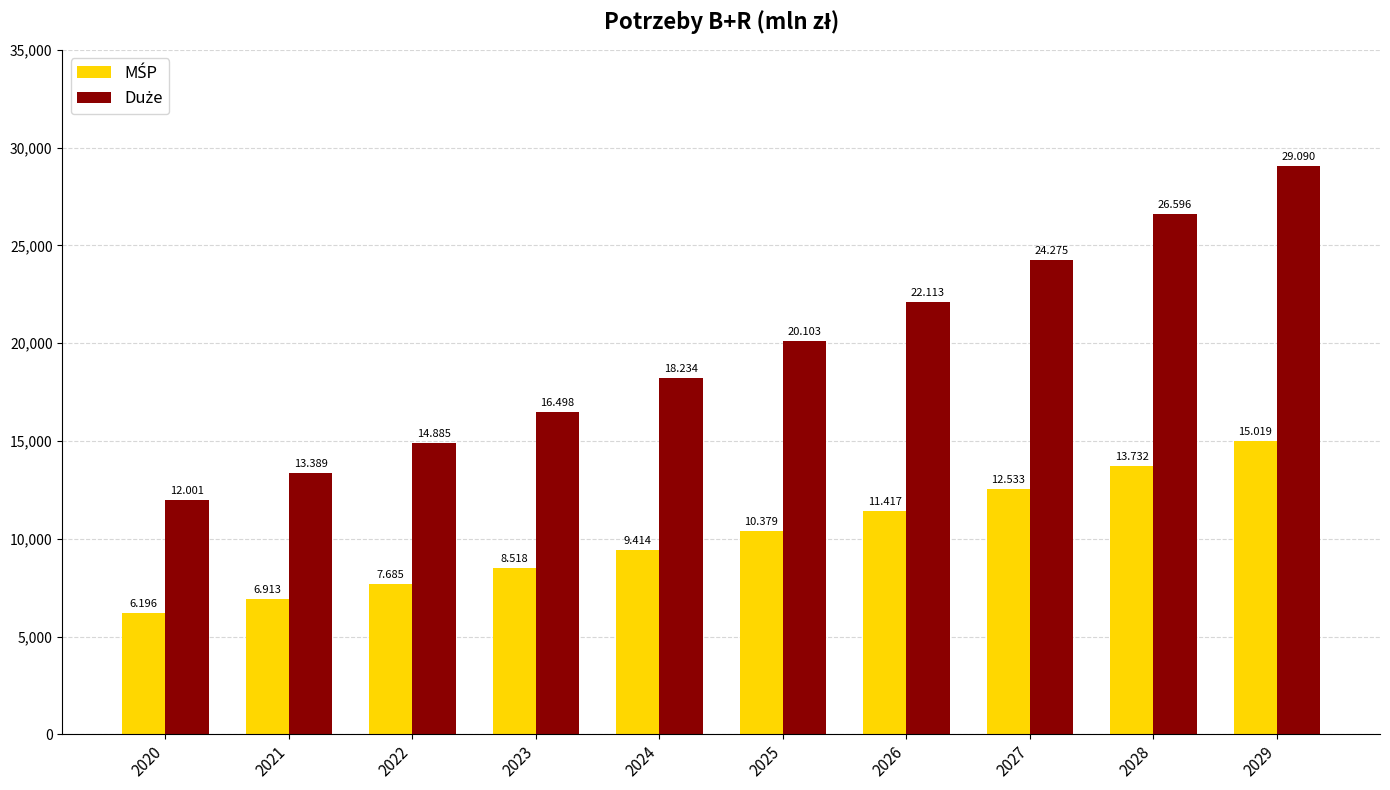

Does the chart contain stacked bars?

No